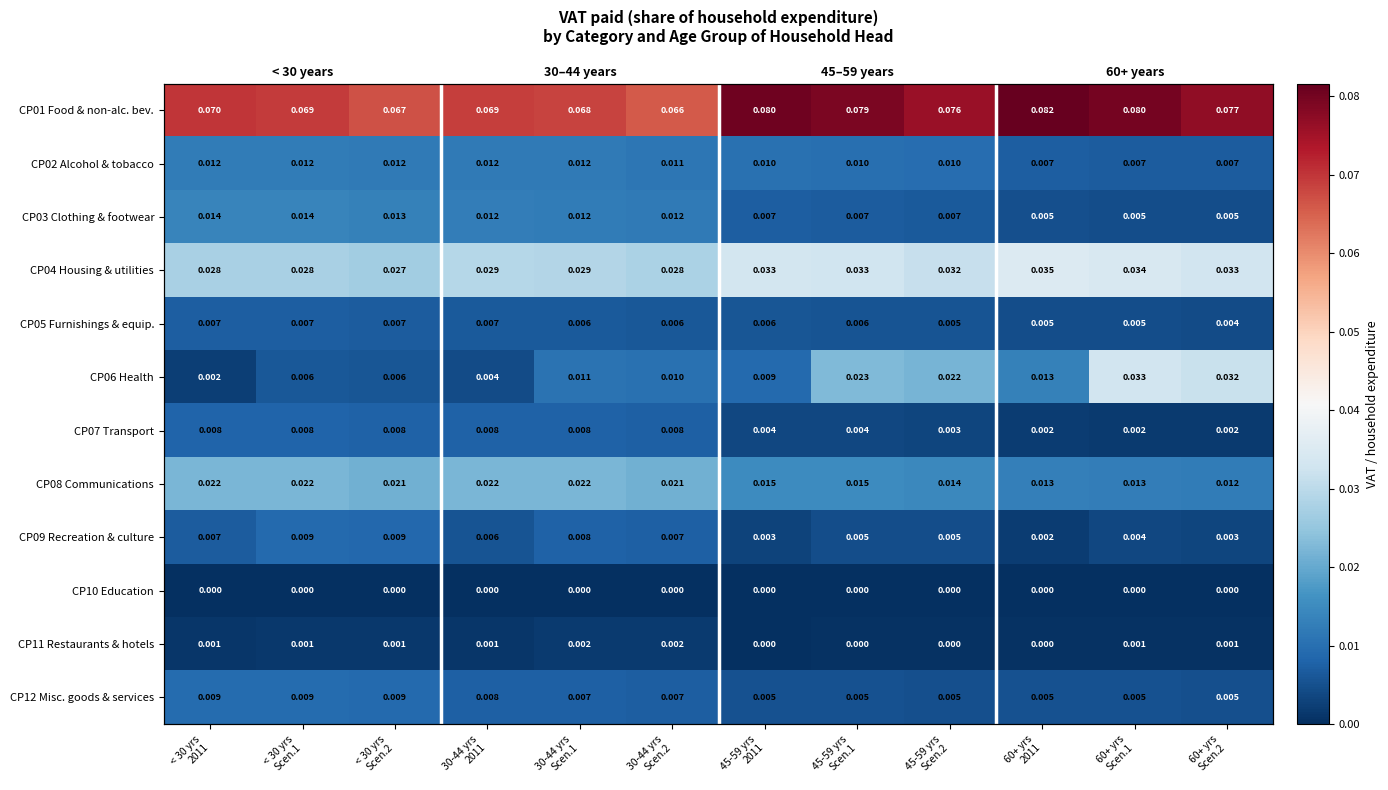

At which category is the sum across all series the highest?

60+ yrs
Scen.1